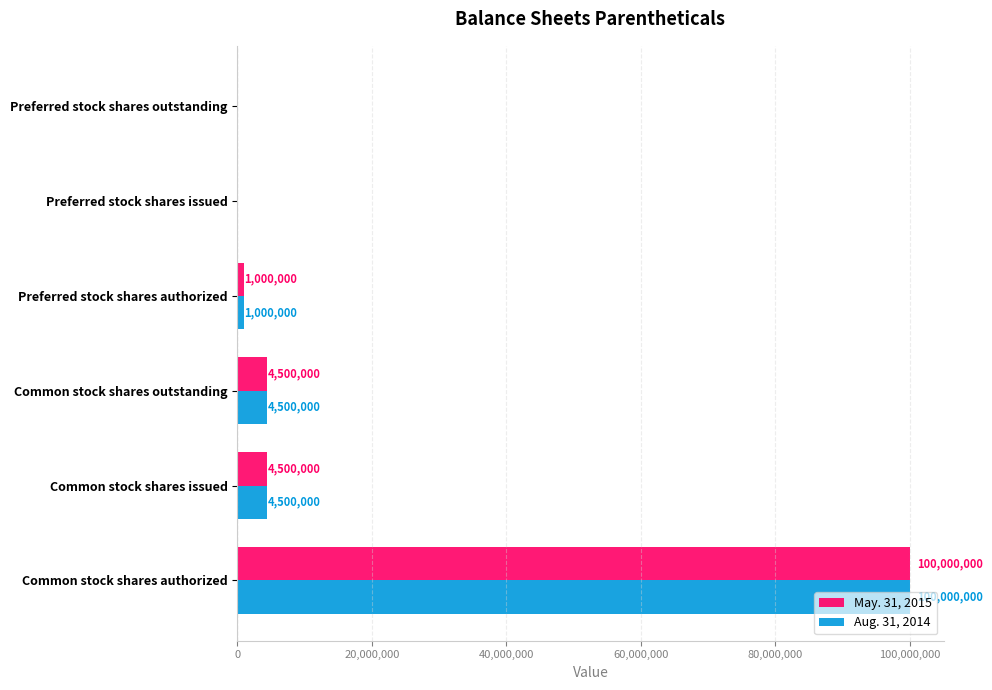

Read the Aug. 31, 2014 value at Common stock shares outstanding.

4500000